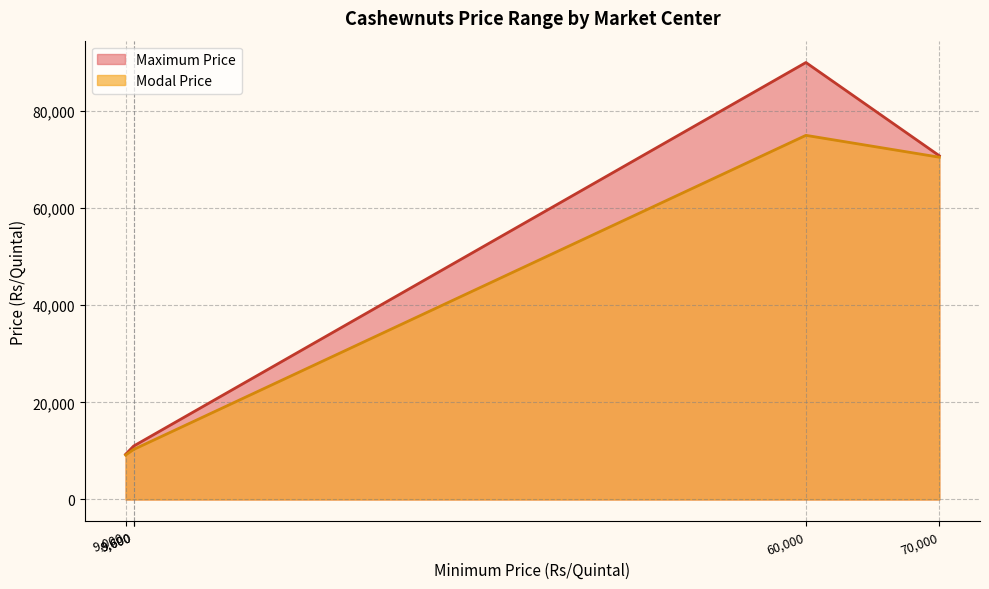

How many distinct data groups are displayed?

2